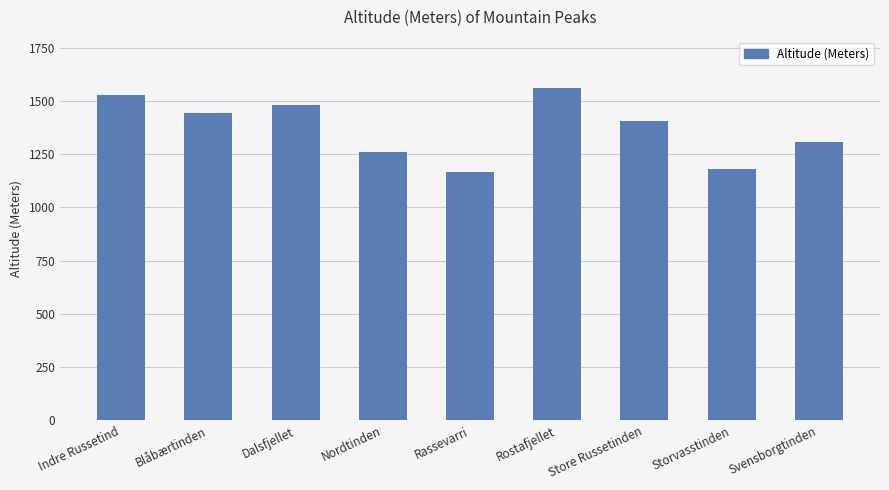

The chart shows a value of 1482 at Dalsfjellet. True or false?

True